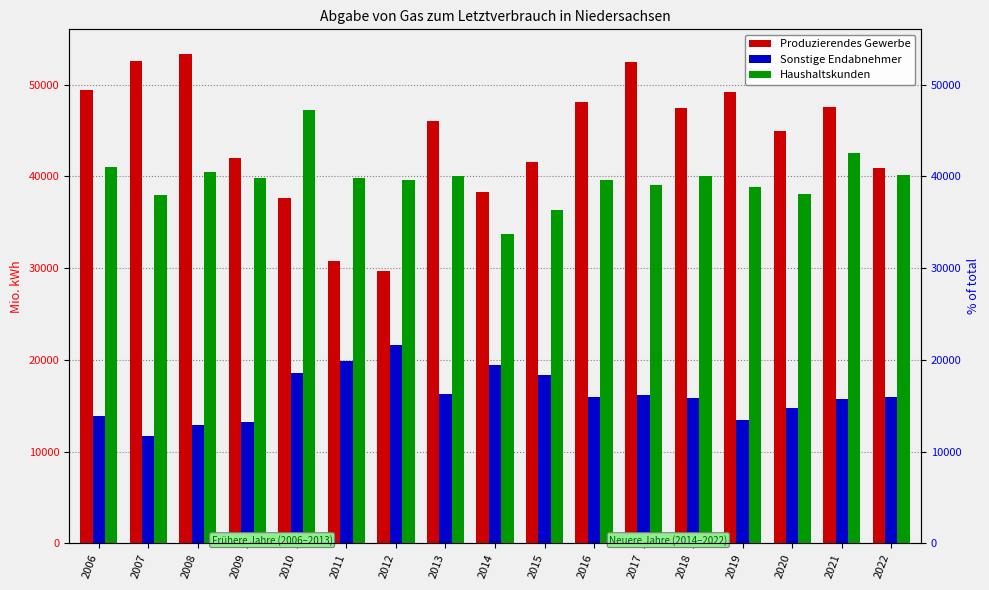

At which label is Produzierendes Gewerbe closest to 41503?

2015